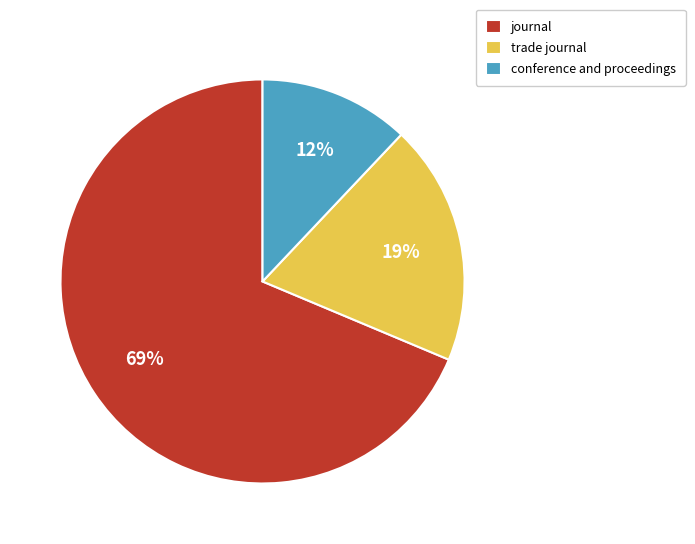

To the nearest percent, what portion does conference and proceedings represent?

12%